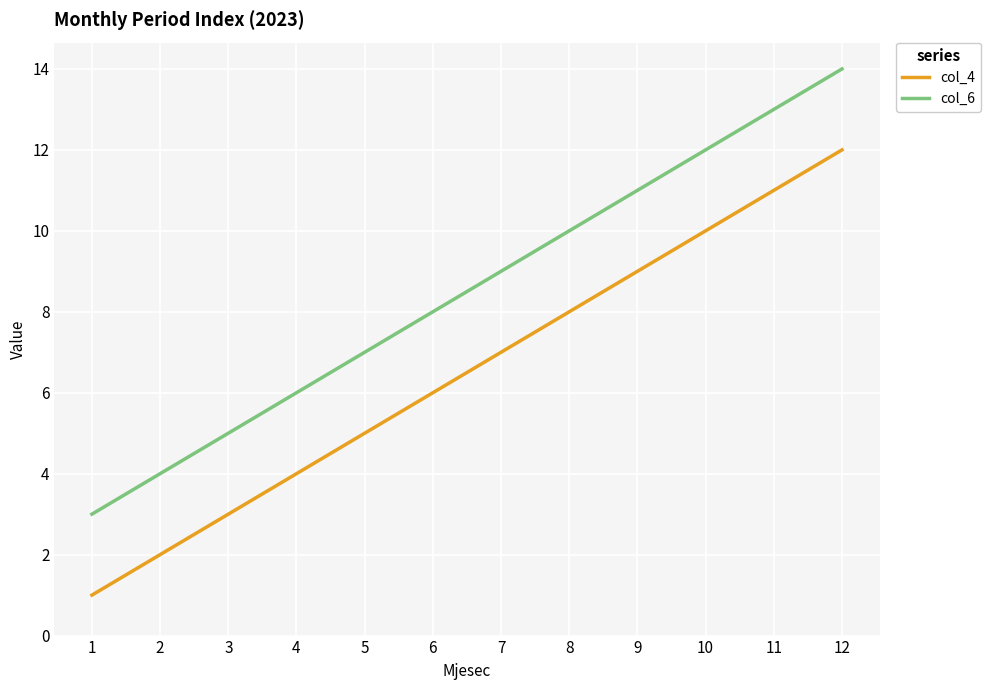

What is the difference between the second highest and minimum values in the col_4 series?

10